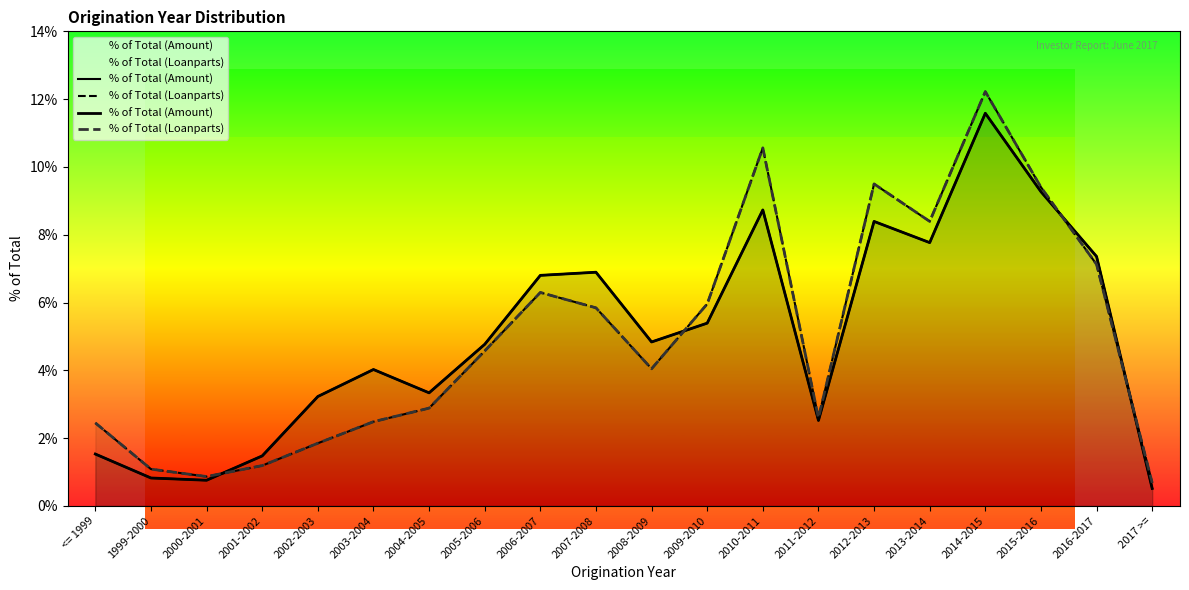

After their last crossing, which series has the higher values: % of Total (Loanparts) or % of Total (Amount)?

% of Total (Loanparts)